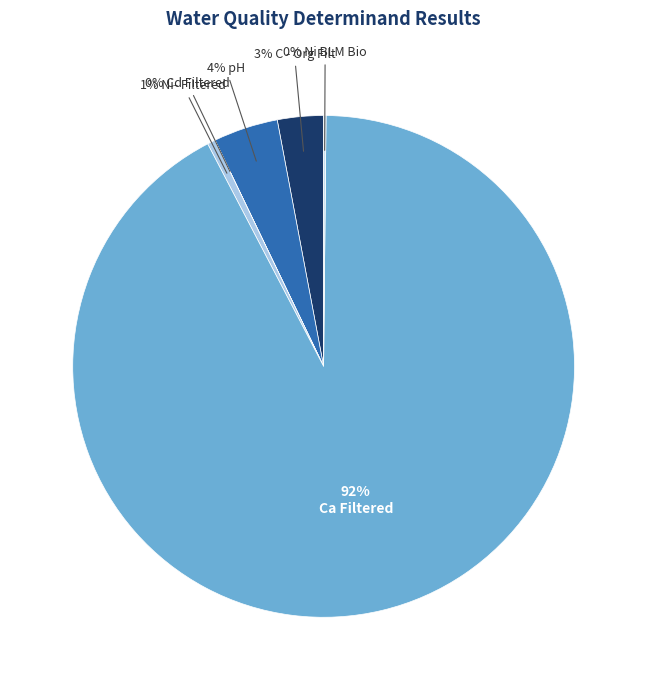

How many segments does this pie chart have?

6